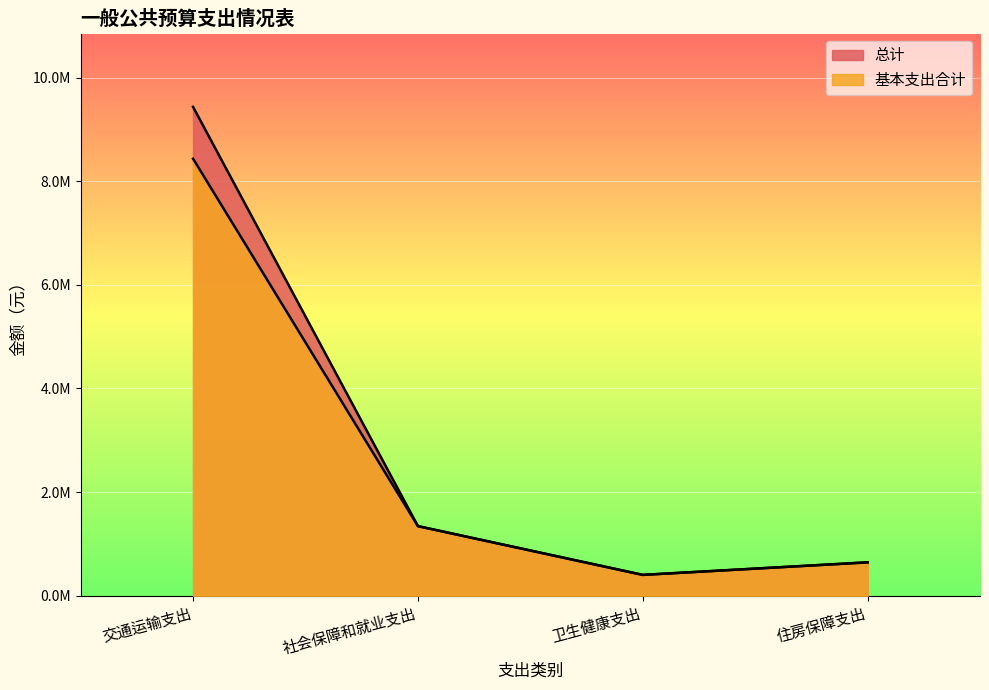

True or false: 总计 and 基本支出合计 cross at least once.

False